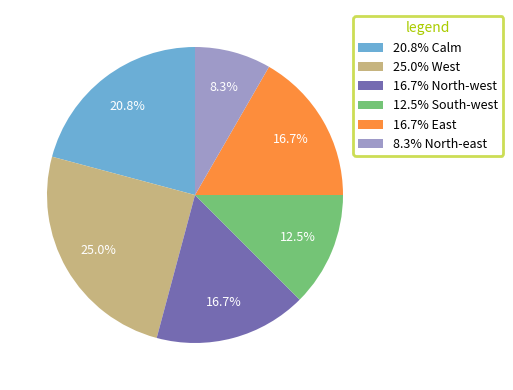

Between 20.8% Calm and 12.5% South-west, which is larger?

20.8% Calm